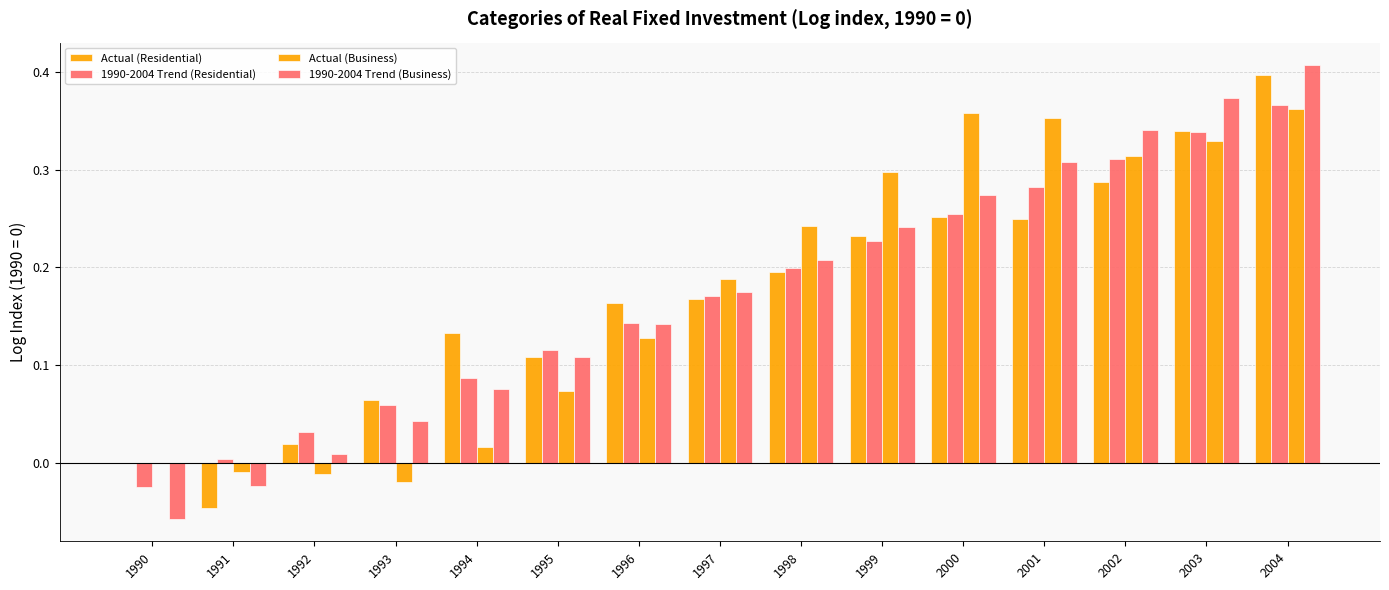

Reading left to right, transcribe all the data shown in this chart.

Actual (Residential): 0.0	-0.0	0.0	0.1	0.1	0.1	0.2	0.2	0.2	0.2	0.3	0.3	0.3	0.3	0.4
1990-2004 Trend (Residential): -0.0	0.0	0.0	0.1	0.1	0.1	0.1	0.2	0.2	0.2	0.3	0.3	0.3	0.3	0.4
Actual (Business): 0.0	-0.0	-0.0	-0.0	0.0	0.1	0.1	0.2	0.2	0.3	0.4	0.4	0.3	0.3	0.4
1990-2004 Trend (Business): -0.1	-0.0	0.0	0.0	0.1	0.1	0.1	0.2	0.2	0.2	0.3	0.3	0.3	0.4	0.4